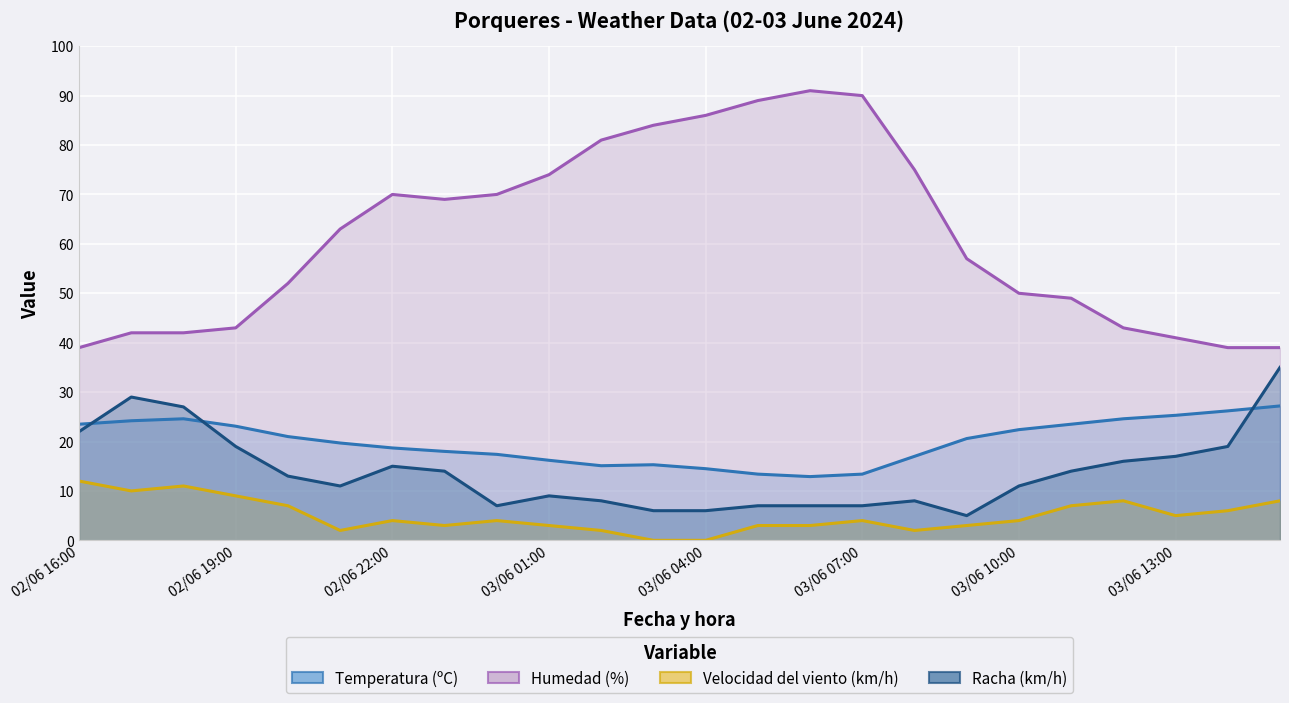

What is the value of the Racha (km/h) point at the 16th from the left?

7.0